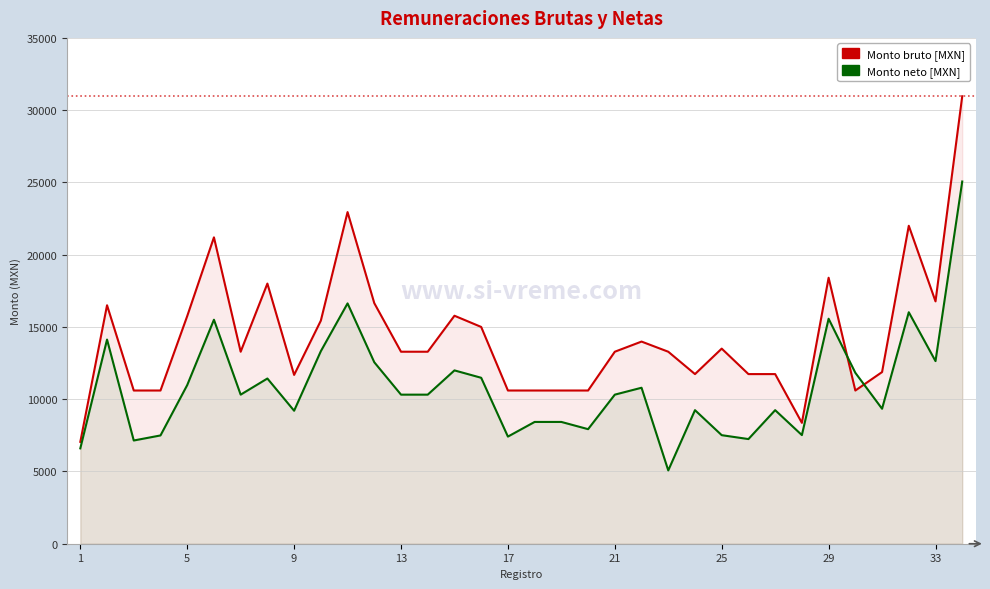

Which series has the largest total across all categories?

Monto bruto